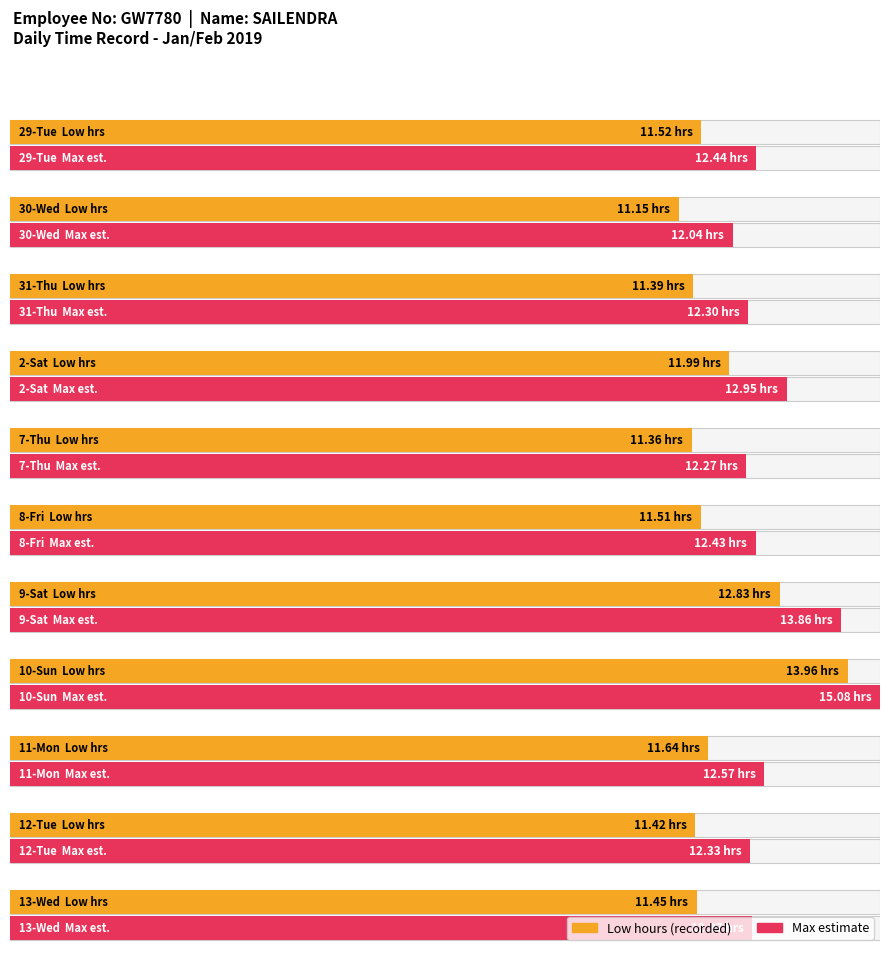

True or false: Average (Low hours) has a value of 22.1 at 9-Sat.

False